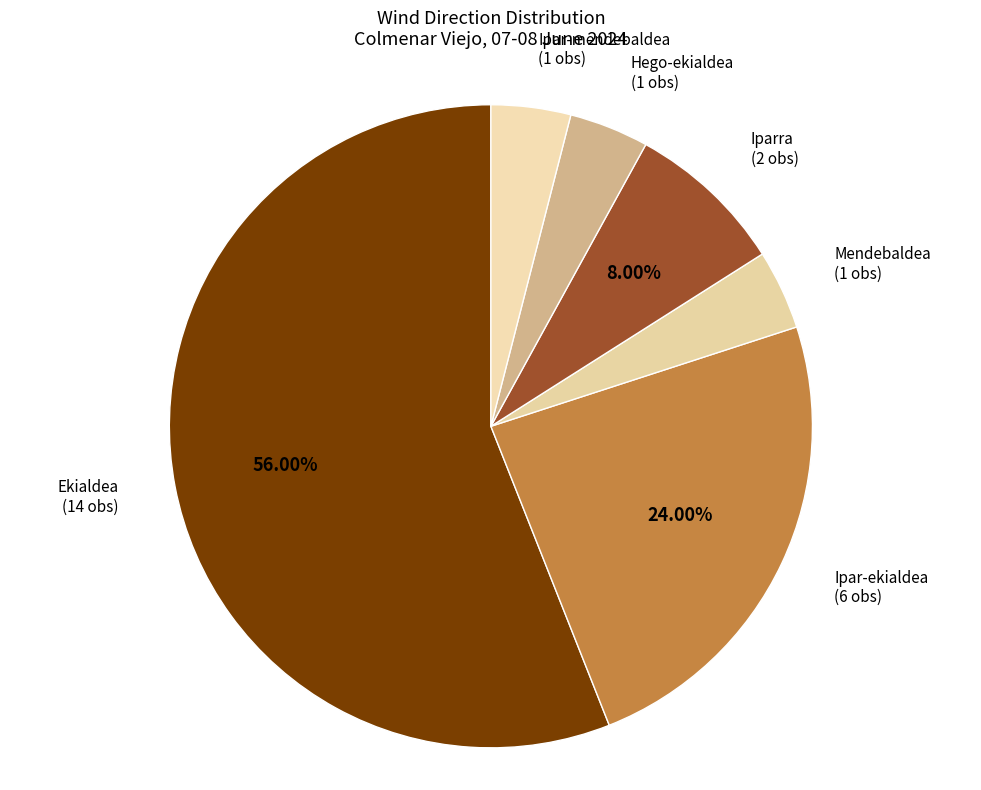

Which category accounts for the majority?

Ekialdea